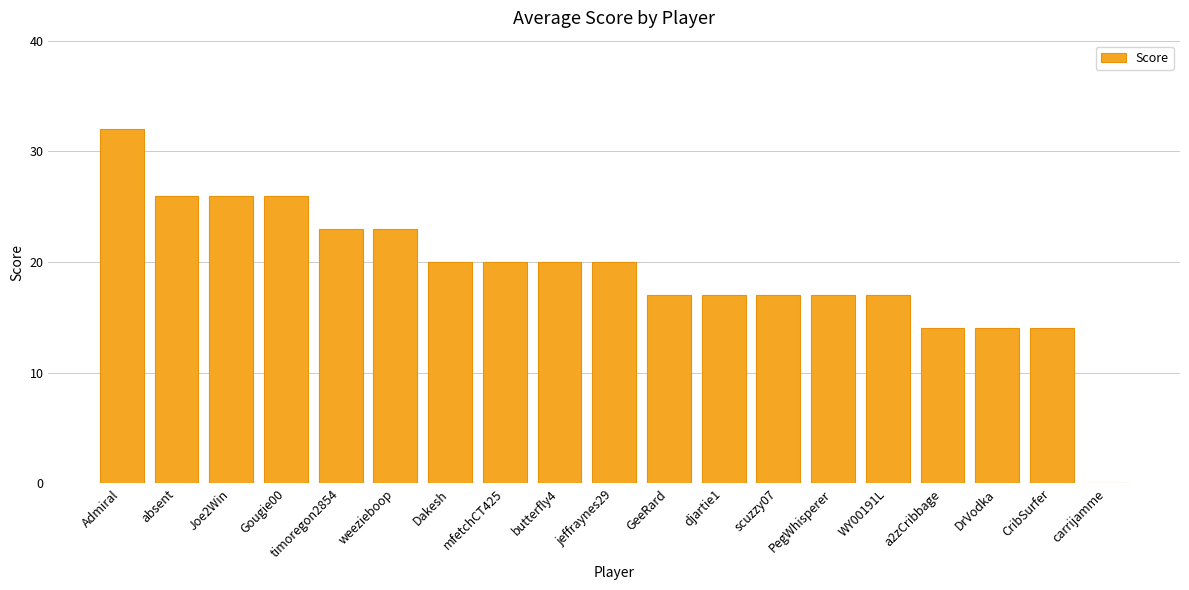

What is the sum of all values?

363